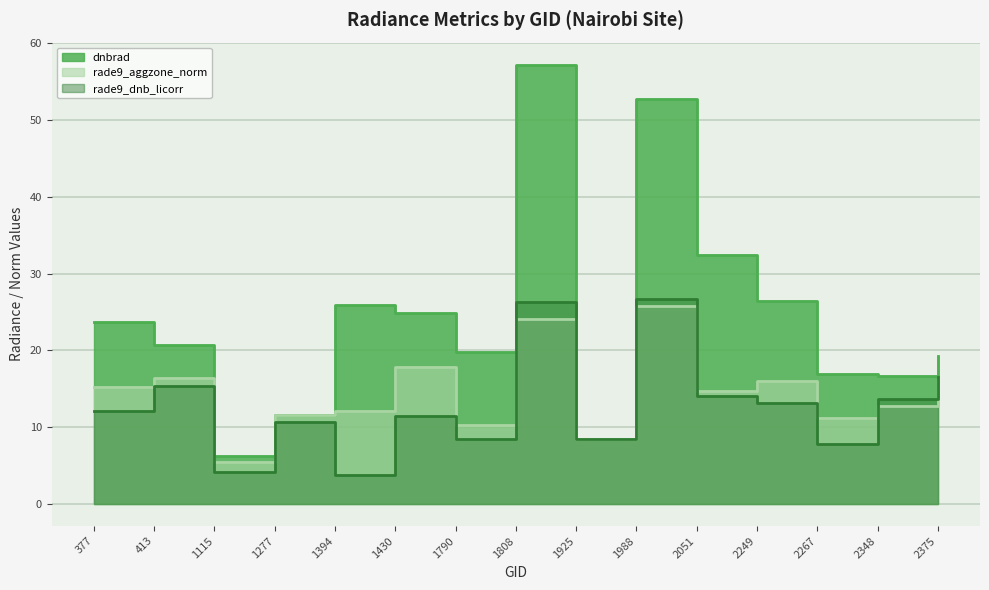

What is the sum of all dnbrad values?

362.9